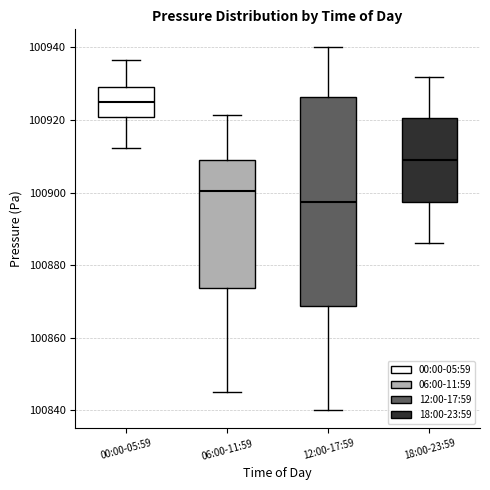

Where does the upper whisker of the box for 06:00-11:59 end on the y-axis? The values are not printed on the chart, so give them approximately, as read against the axis.

100922